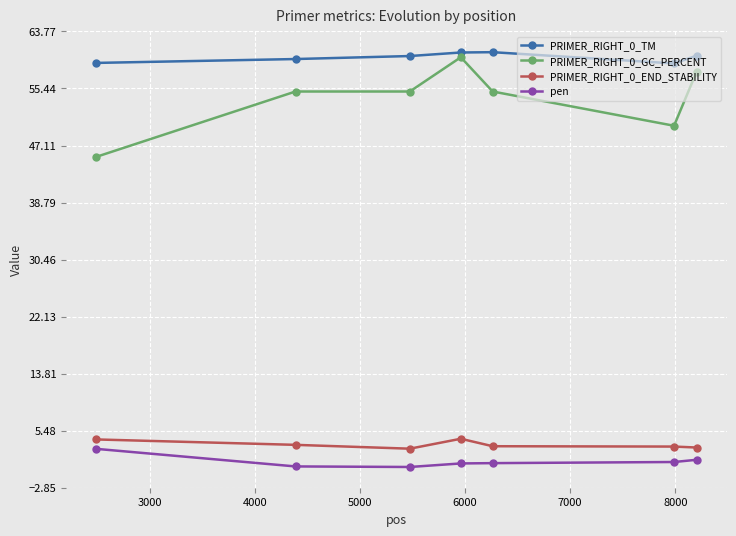

Which series has the largest total across all categories?

PRIMER_RIGHT_0_TM